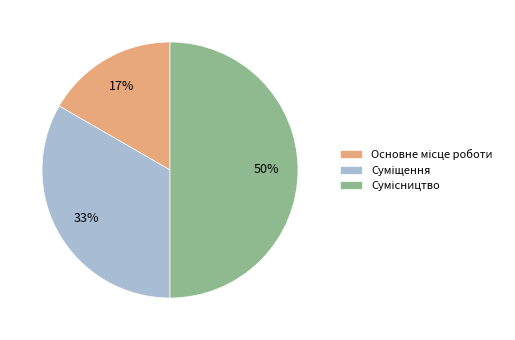

To the nearest percent, what is the difference between the largest and smallest slice percentages?

33%